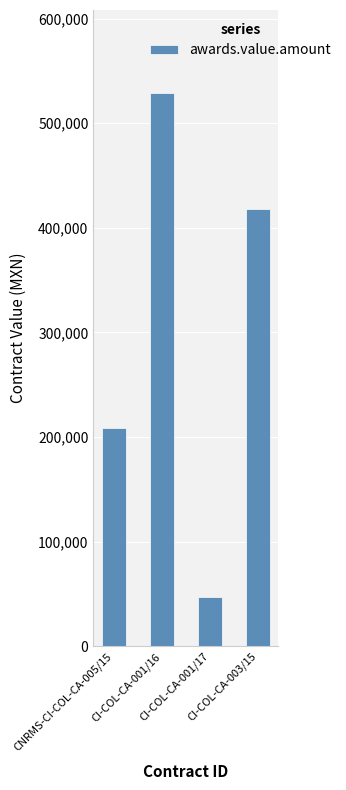

What is the value of the 3rd bar from the left?

46980